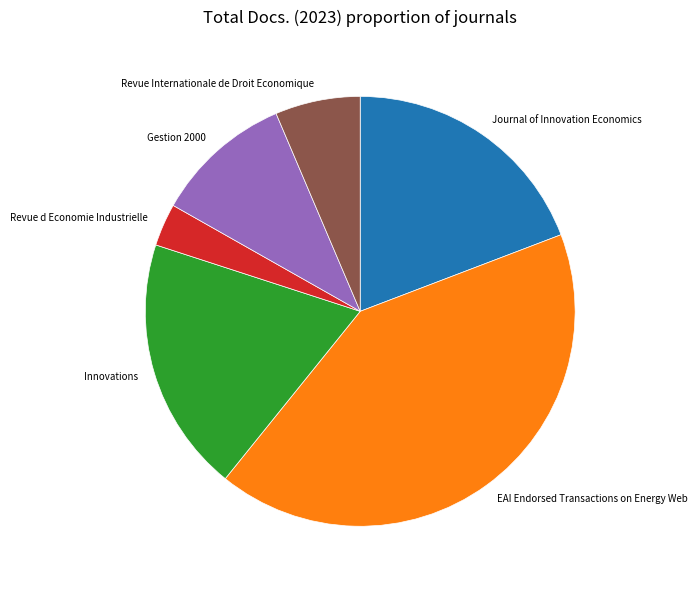

Which slice is the largest?

EAI Endorsed Transactions on Energy Web